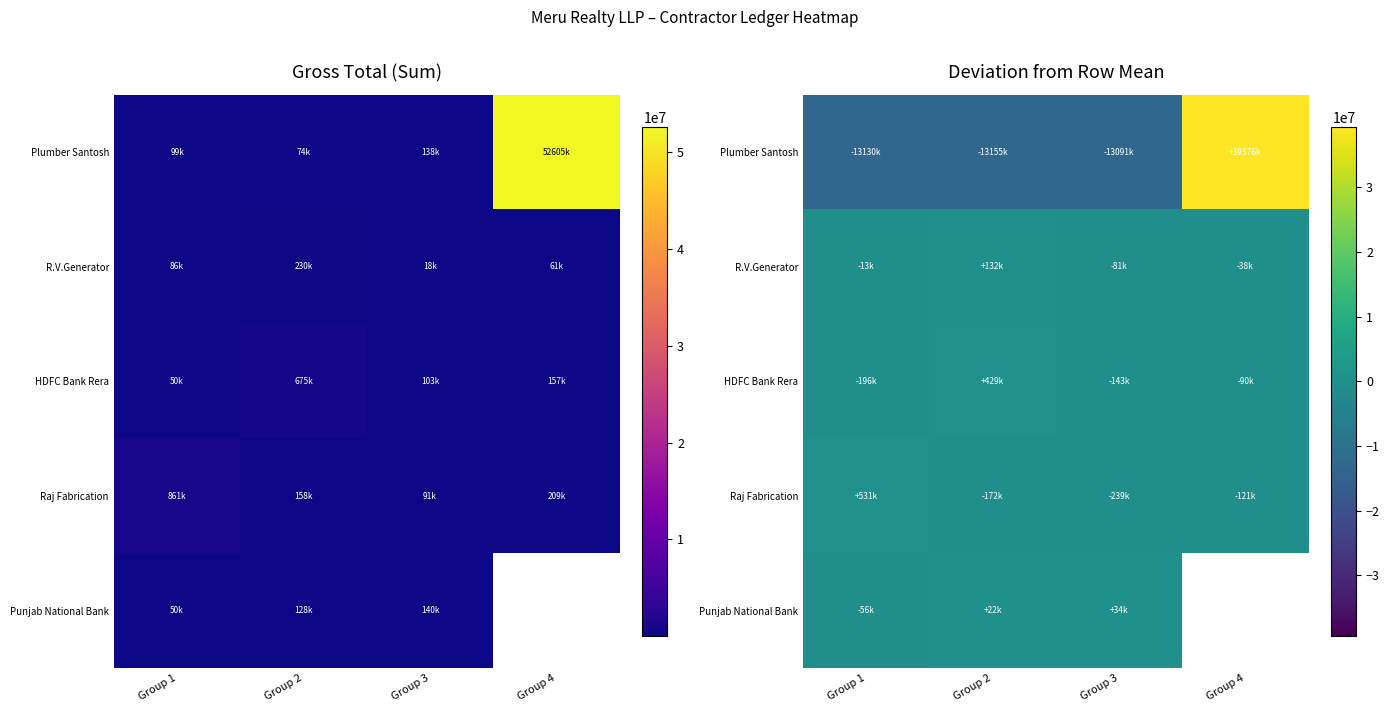

How many values in the Punjab National Bank series exceed 34412?

1